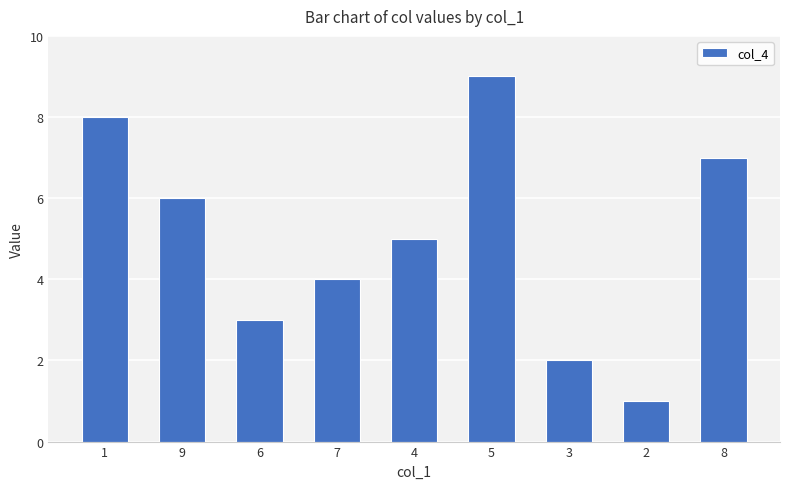

At which label is the value closest to 5?

4